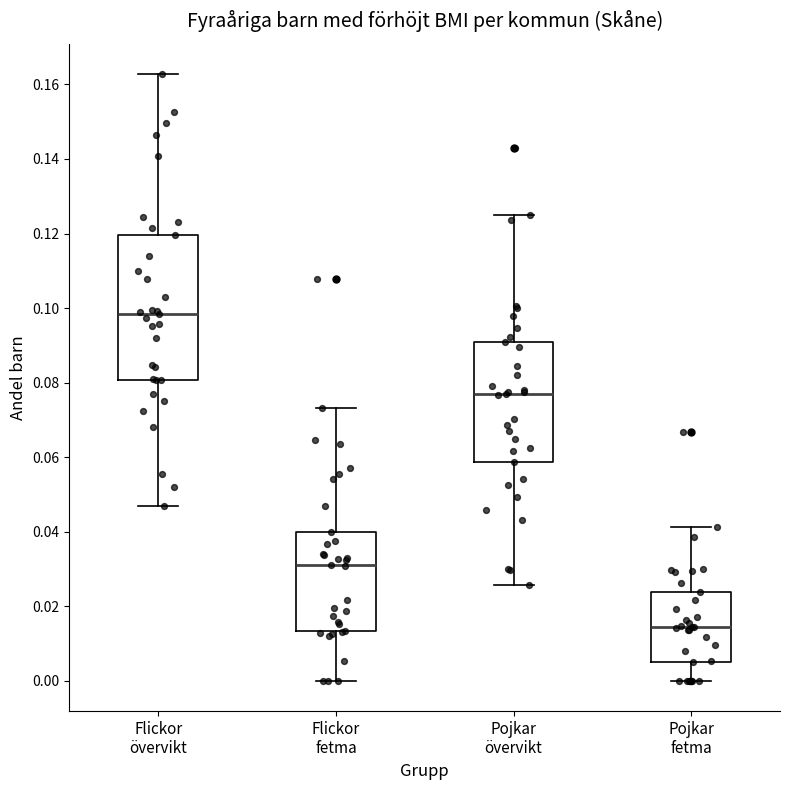

Comparing the boxes themselves (not the whiskers), which one is the tallest?

Flickor övervikt